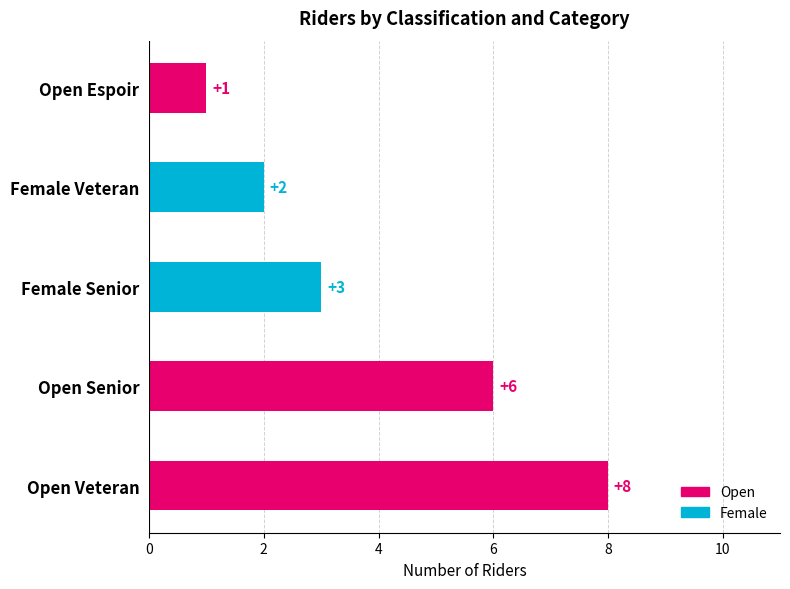

Rank the categories by value from lowest to highest.

Open Espoir, Female Veteran, Female Senior, Open Senior, Open Veteran